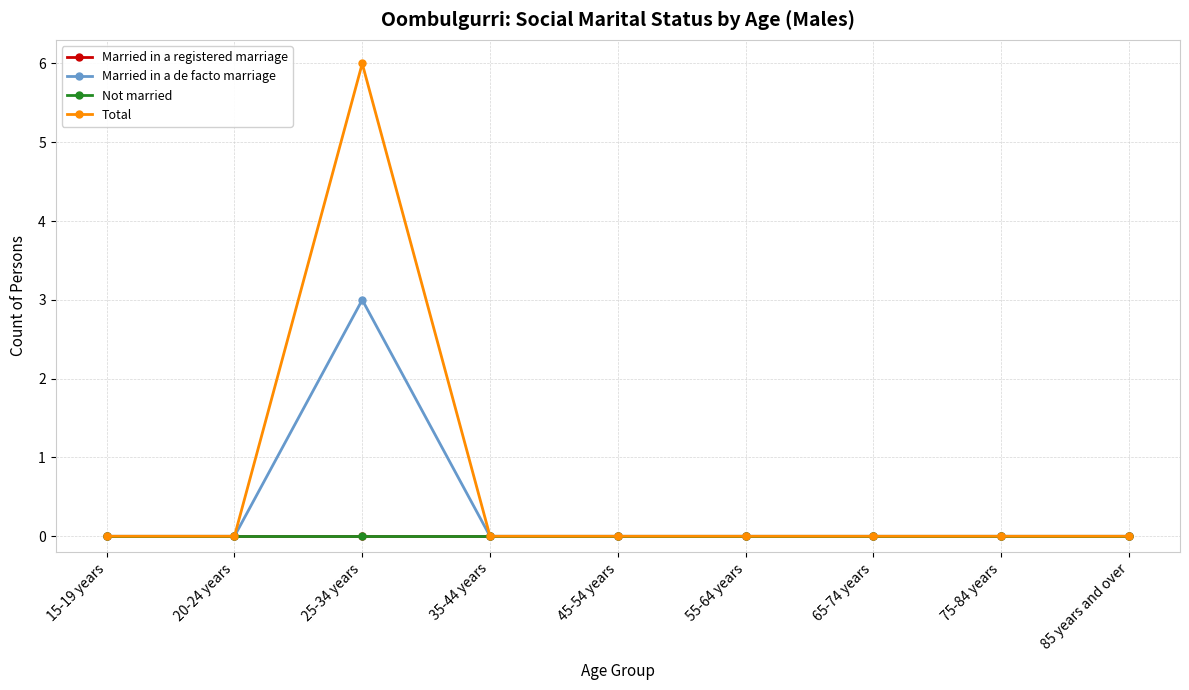

Does the chart have visible grid lines?

Yes